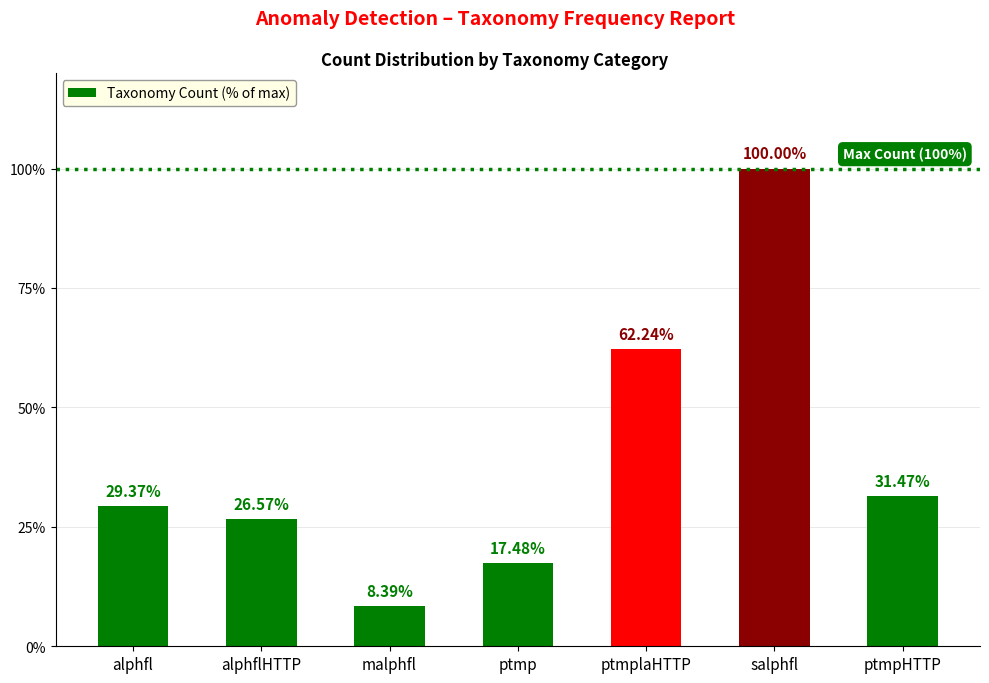

Which label corresponds to the largest value in the chart?

salphfl